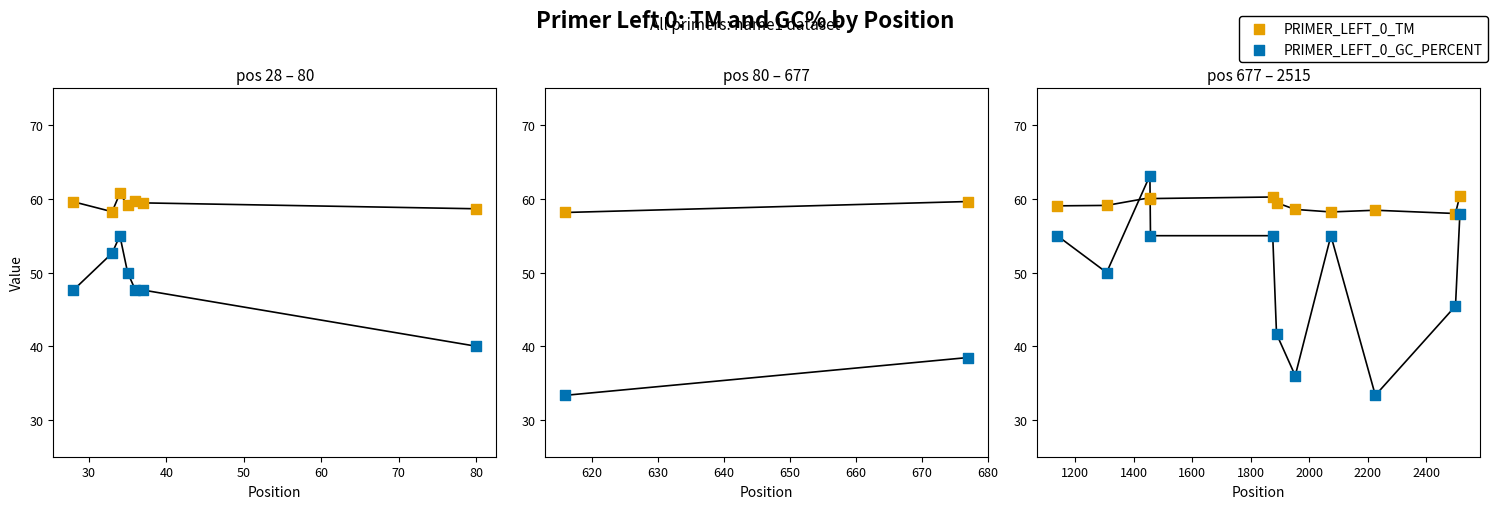

Which series reaches the maximum Y coordinate?

PRIMER_LEFT_0_GC_PERCENT